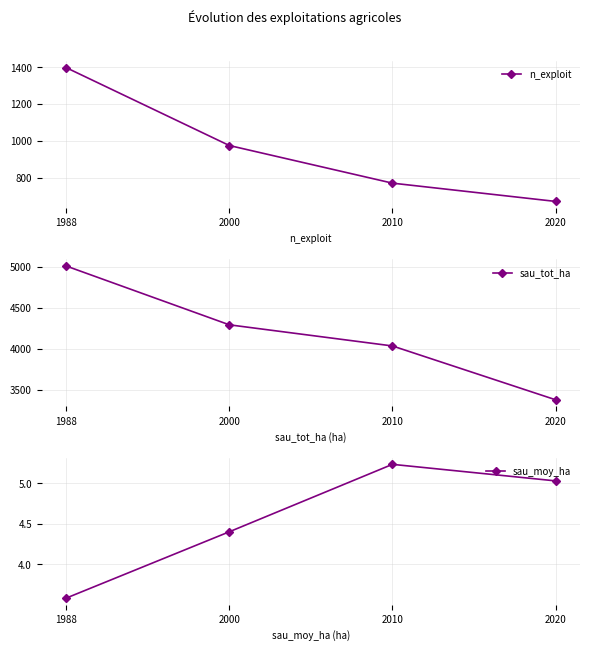

Which has a higher value, 2000 or 1988?

1988